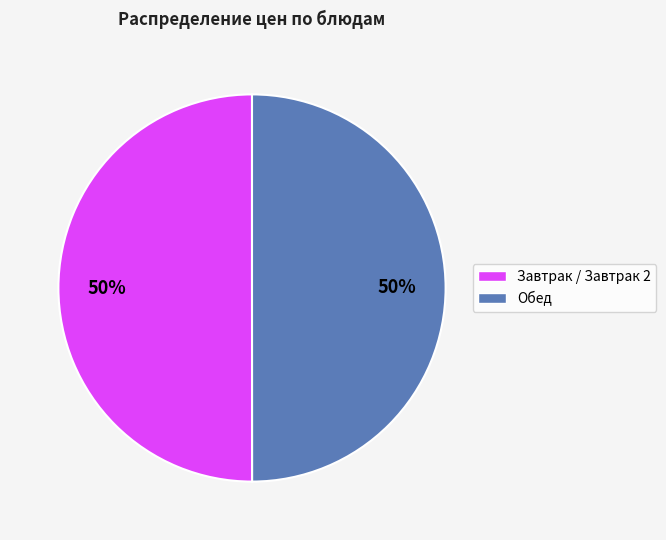

To the nearest percent, what is the average slice percentage?

50%